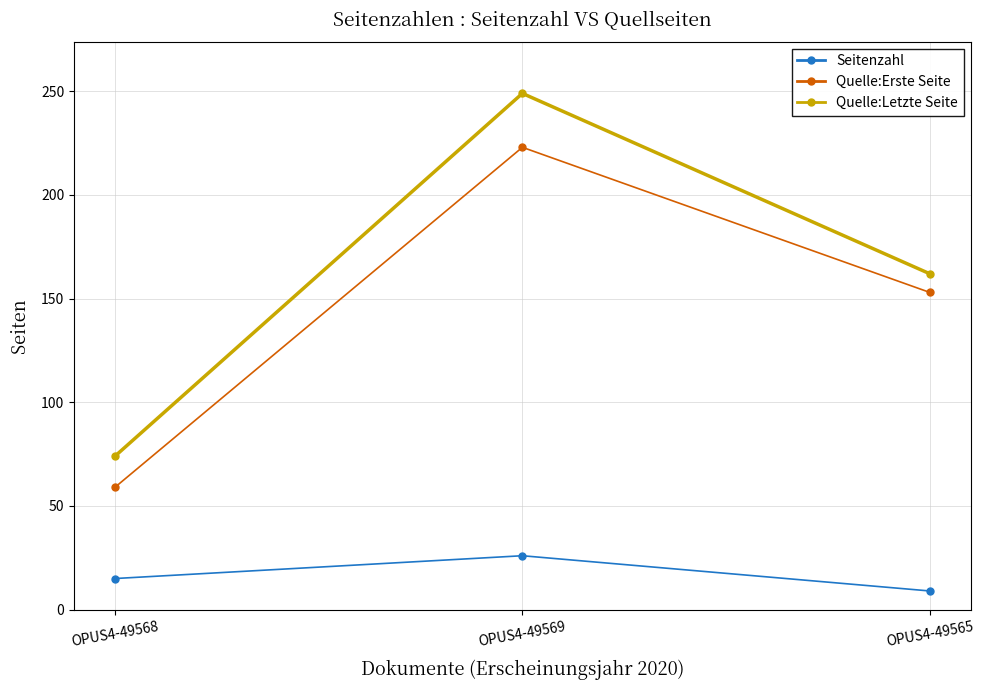

True or false: Quelle:Letzte Seite has a value of 40 at OPUS4-49568.

False